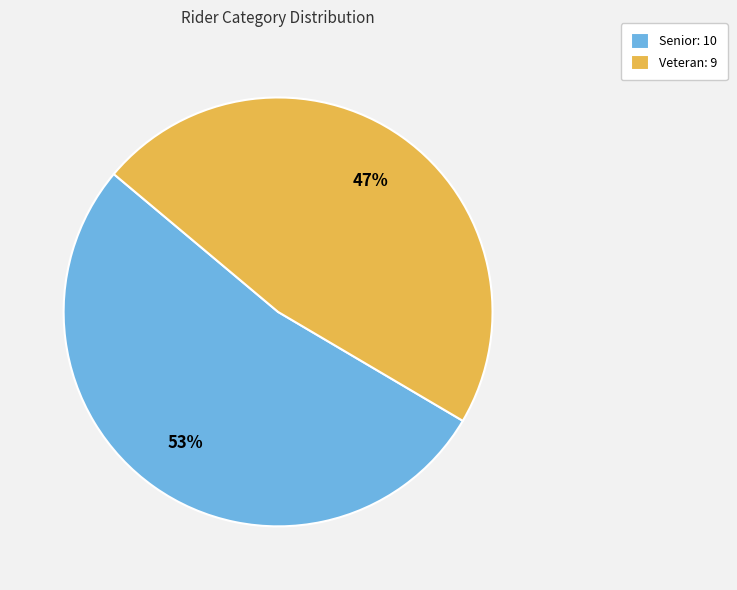

To the nearest percent, what portion does Veteran represent?

47%